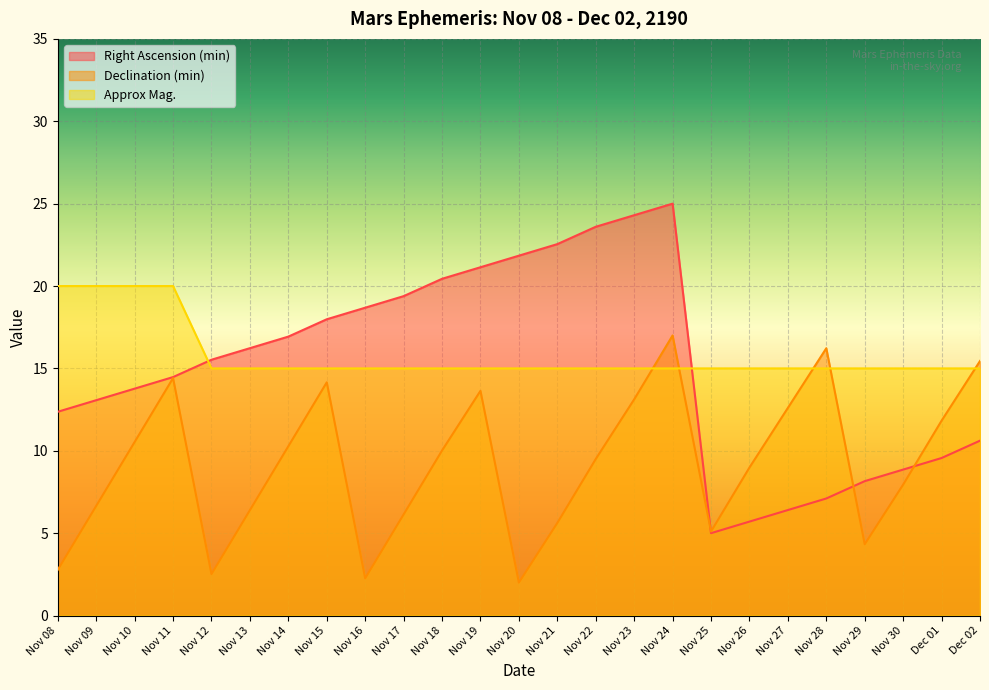

True or false: Right Ascension (min) and Approx Mag. intersect in this chart.

True